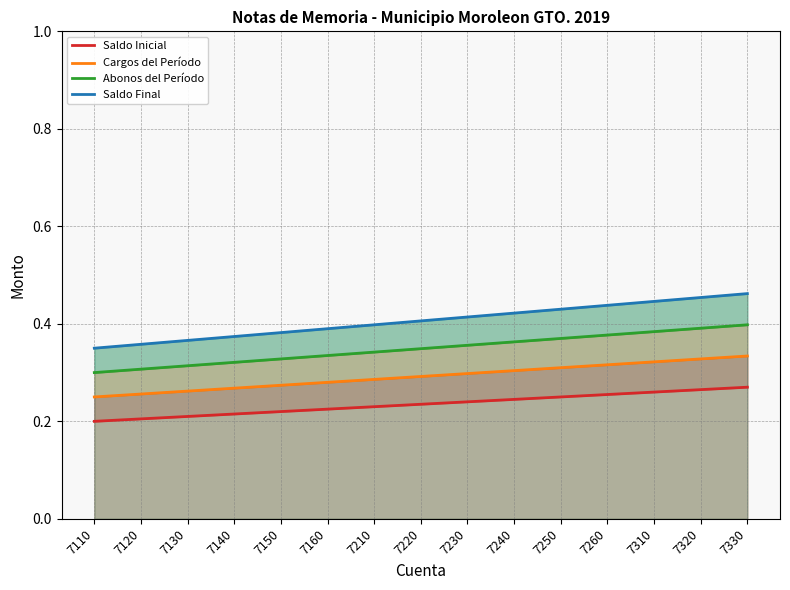

What is the approximate value of Saldo Final at 7140?

0.4